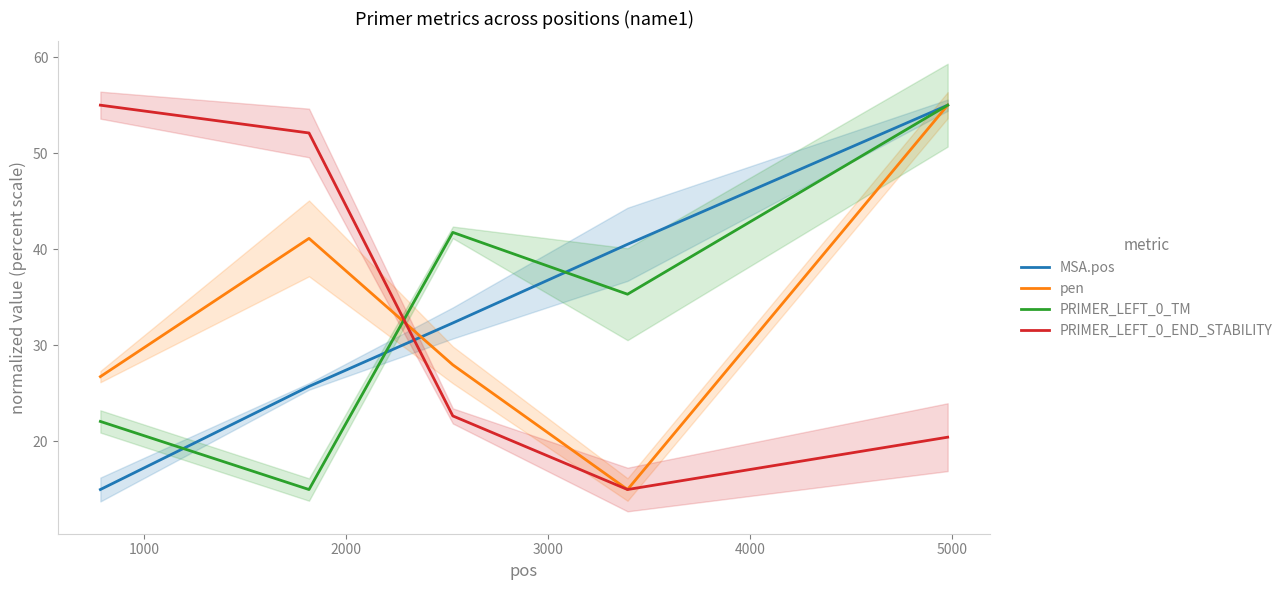

List the series in order of their peak value, highest first.

MSA.pos, pen, PRIMER_LEFT_0_TM, PRIMER_LEFT_0_END_STABILITY